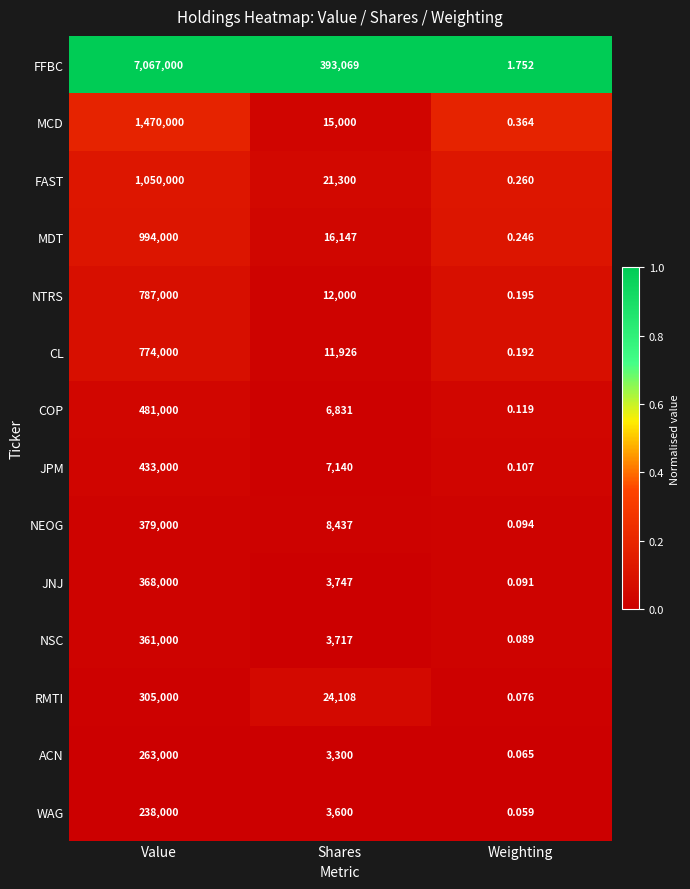

How many distinct data groups are displayed?

14